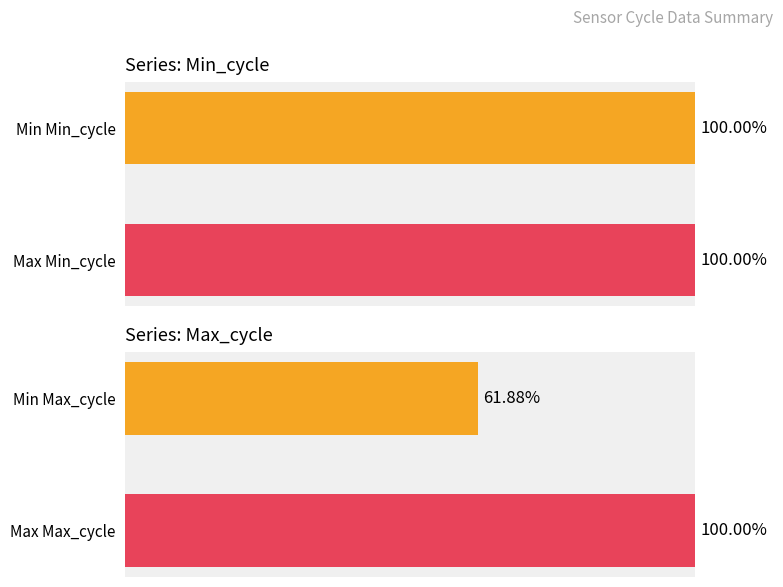

Count the number of data series in this chart.

2